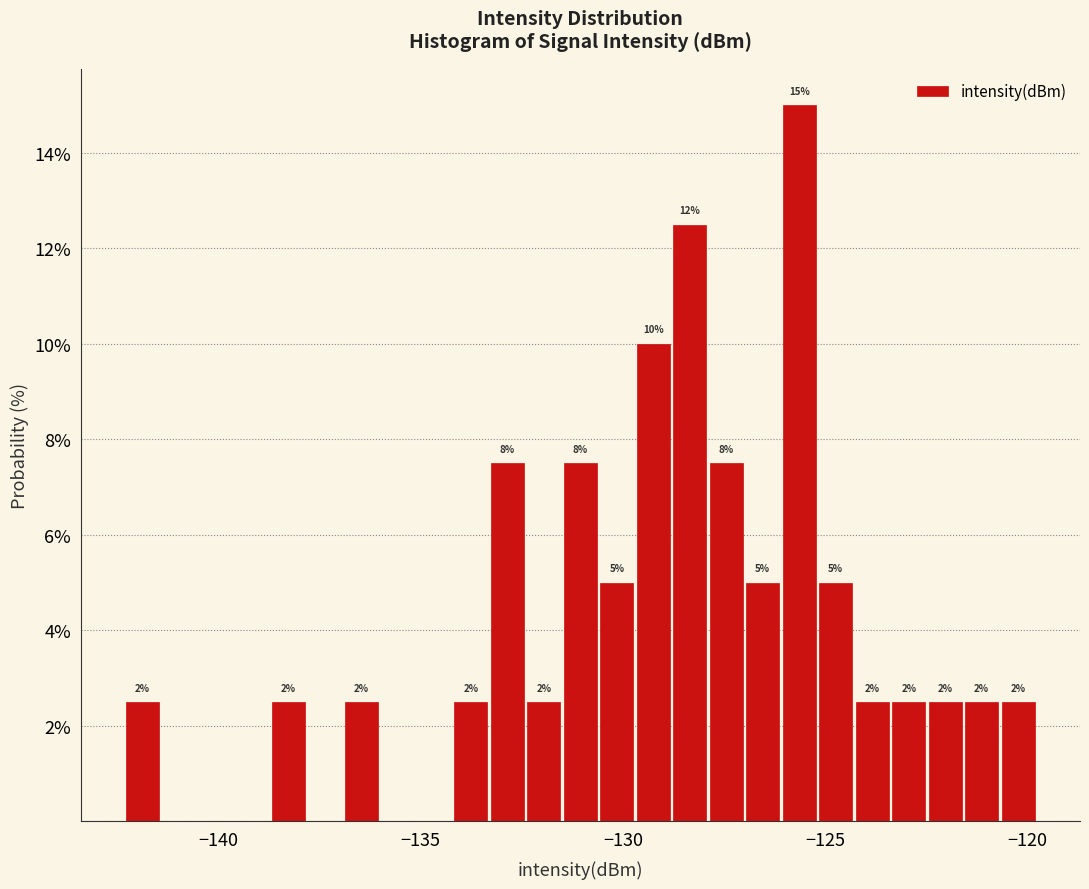

Around what value on the x-axis is the tallest bar? Give the approximate position of its centre, as read against the axis.

-125.5